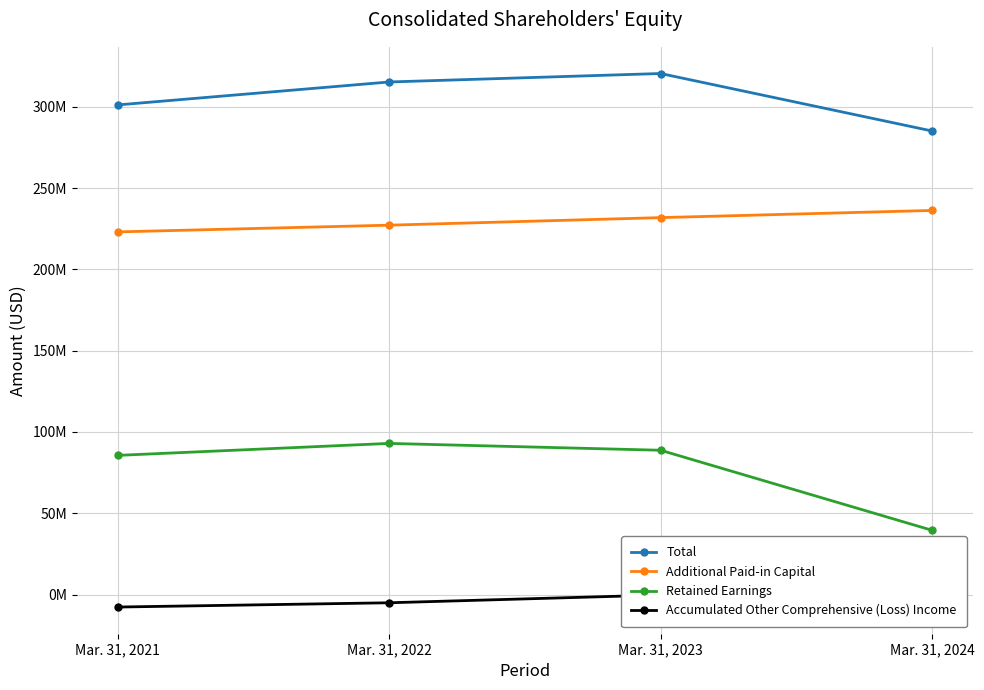

How many lines are shown in the chart?

4